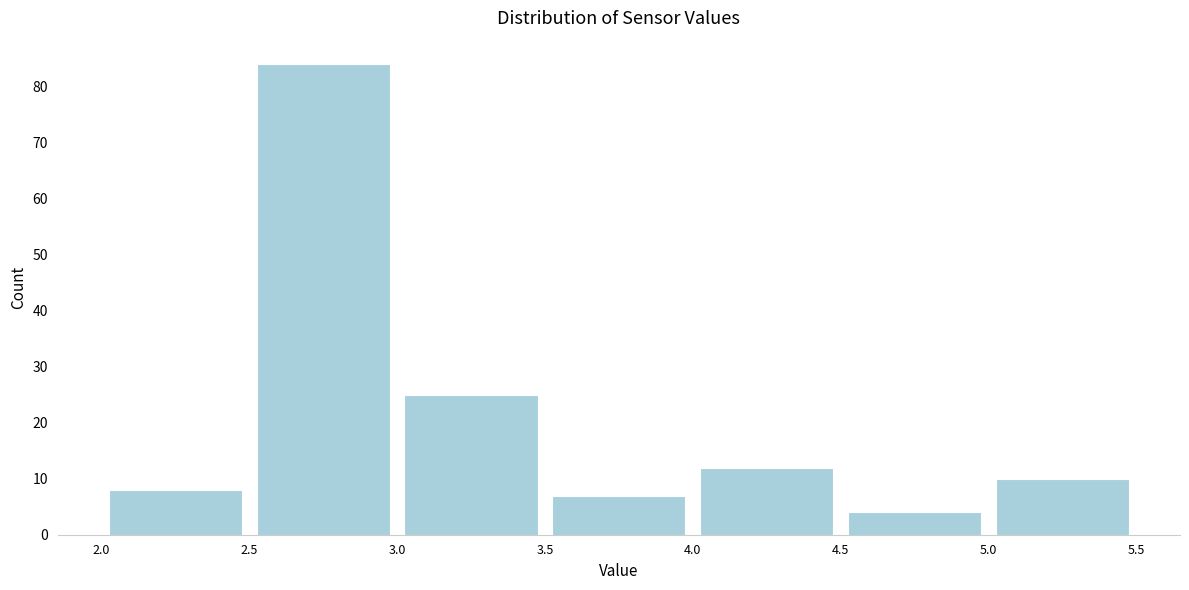

Reading left to right, transcribe this chart: for each bar, give the range it covers on the x-axis and its height. The values are not printed on the chart, so give them approximately, as read against the axis.

2.0 to 2.5: 8
2.5 to 3.0: 84
3.0 to 3.5: 25
3.5 to 4.0: 7
4.0 to 4.5: 12
4.5 to 5.0: 4
5.0 to 5.5: 10